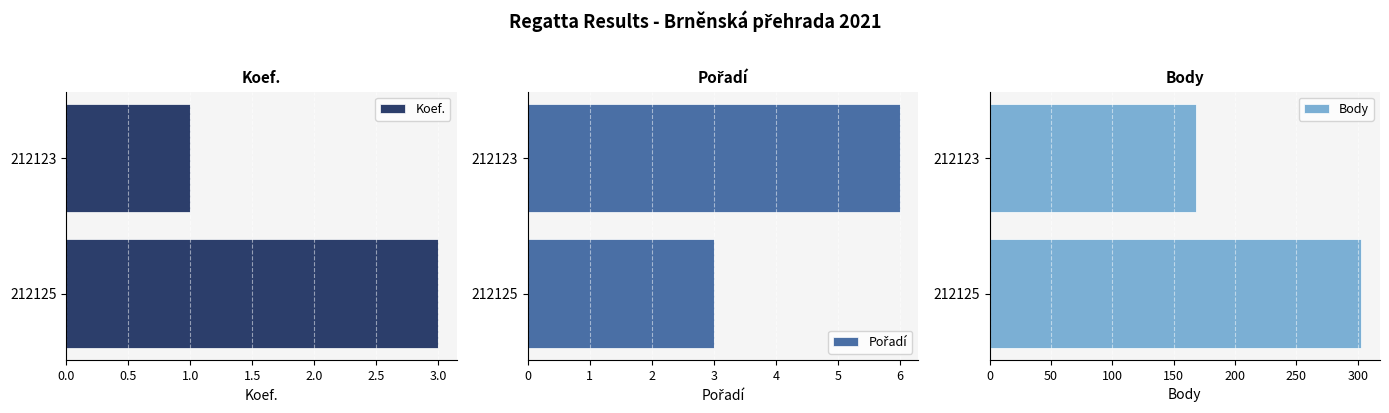

How many bars are there in total?

6